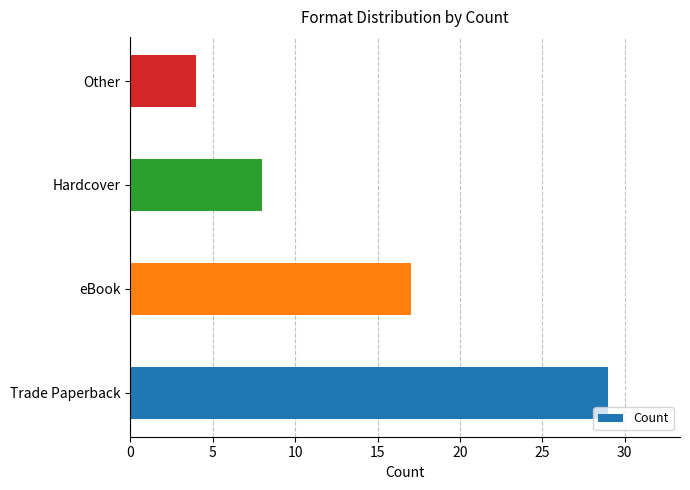

What is the sum of all values?

58